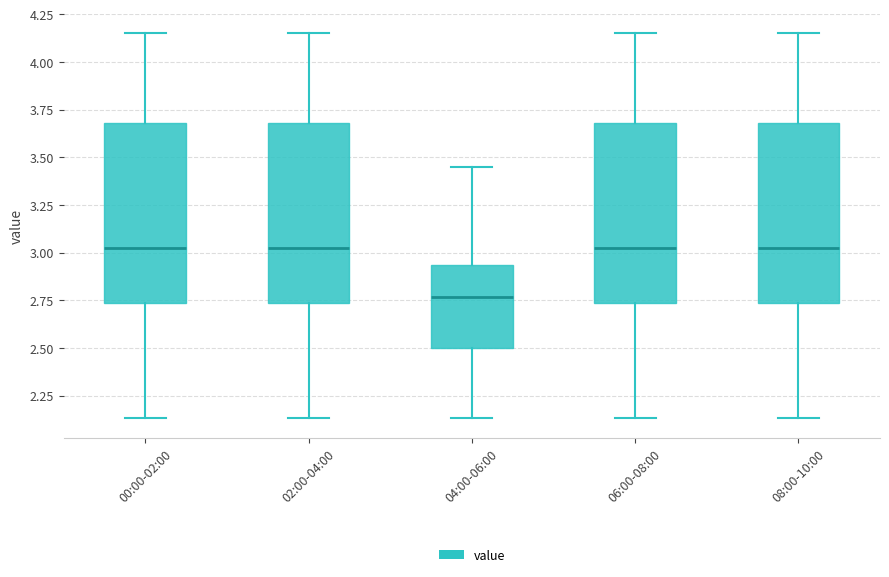

Reading left to right, read every box against the y-axis: the position of its median line, the range the box covers, and the ends of its whiskers. The values are not printed on the chart, so give them approximately, as read against the axis.

00:00-02:00: median 3.05, box 2.75 to 3.70, whiskers 2.15 to 4.15
02:00-04:00: median 3.05, box 2.75 to 3.70, whiskers 2.15 to 4.15
04:00-06:00: median 2.75, box 2.50 to 2.95, whiskers 2.15 to 3.45
06:00-08:00: median 3.05, box 2.75 to 3.70, whiskers 2.15 to 4.15
08:00-10:00: median 3.05, box 2.75 to 3.70, whiskers 2.15 to 4.15